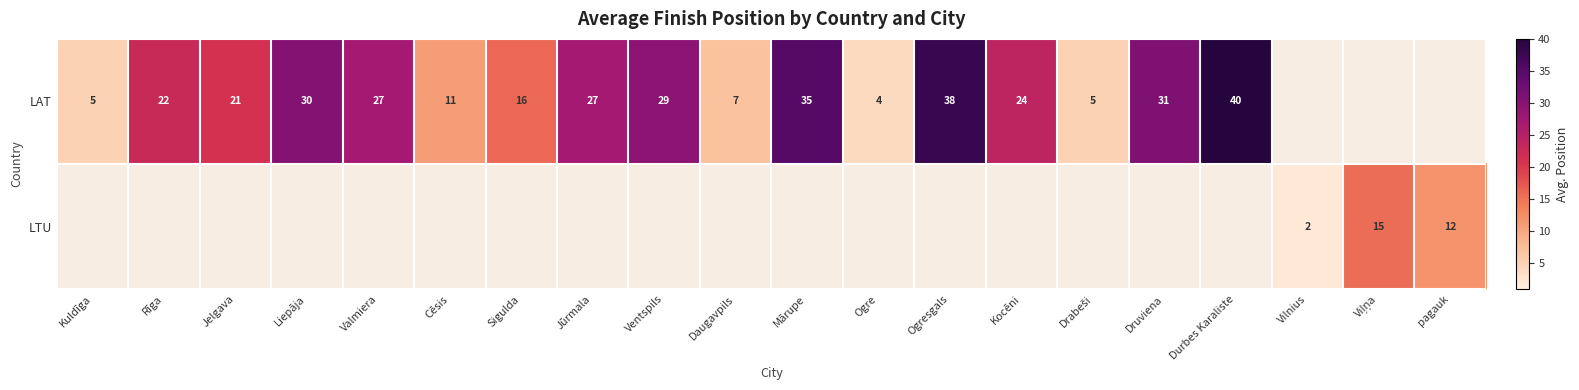

Which has a higher value, Drabeši or Kocēni?

Kocēni